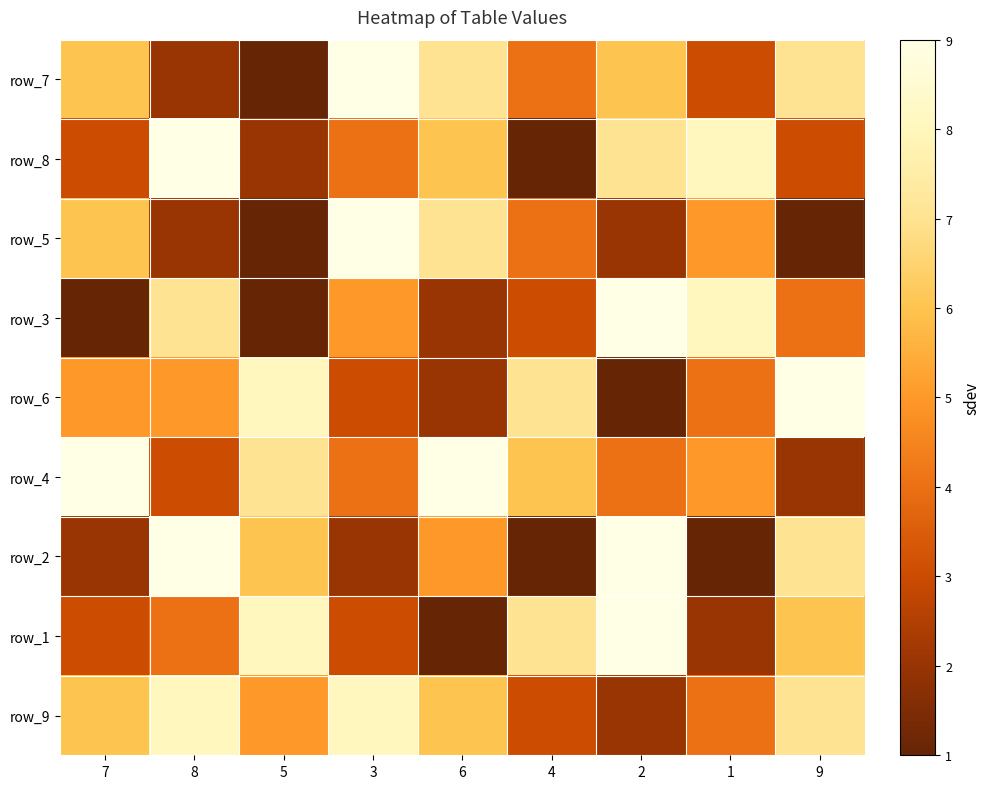

Which label corresponds to the largest value in the chart?

3